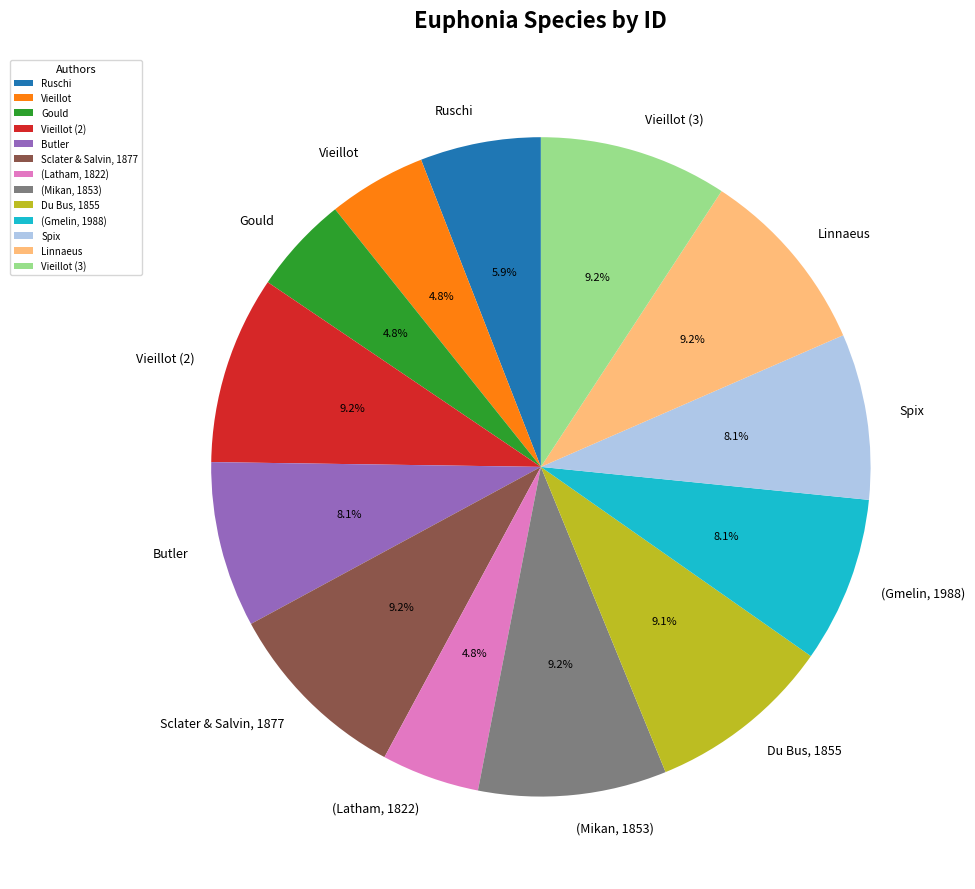

Count the number of slices in the pie.

13